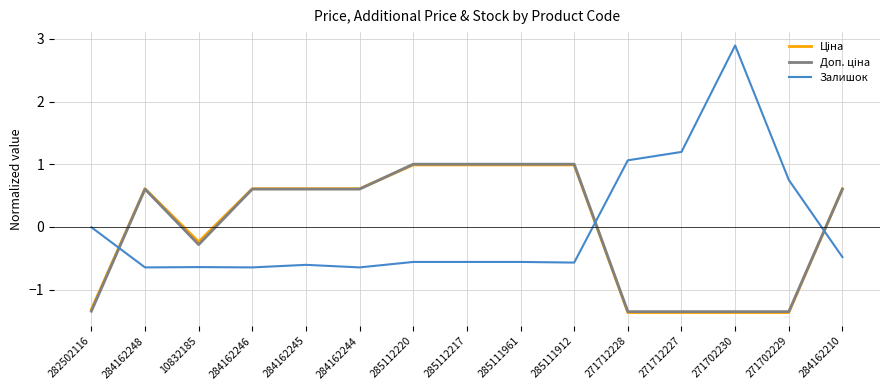

What is the minimum value shown in the chart?

-1.4